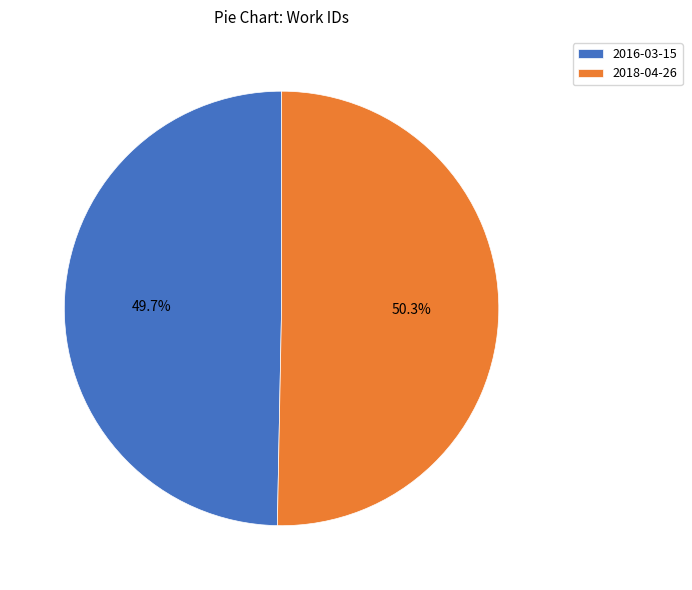

To the nearest percent, what is the average slice percentage?

50%